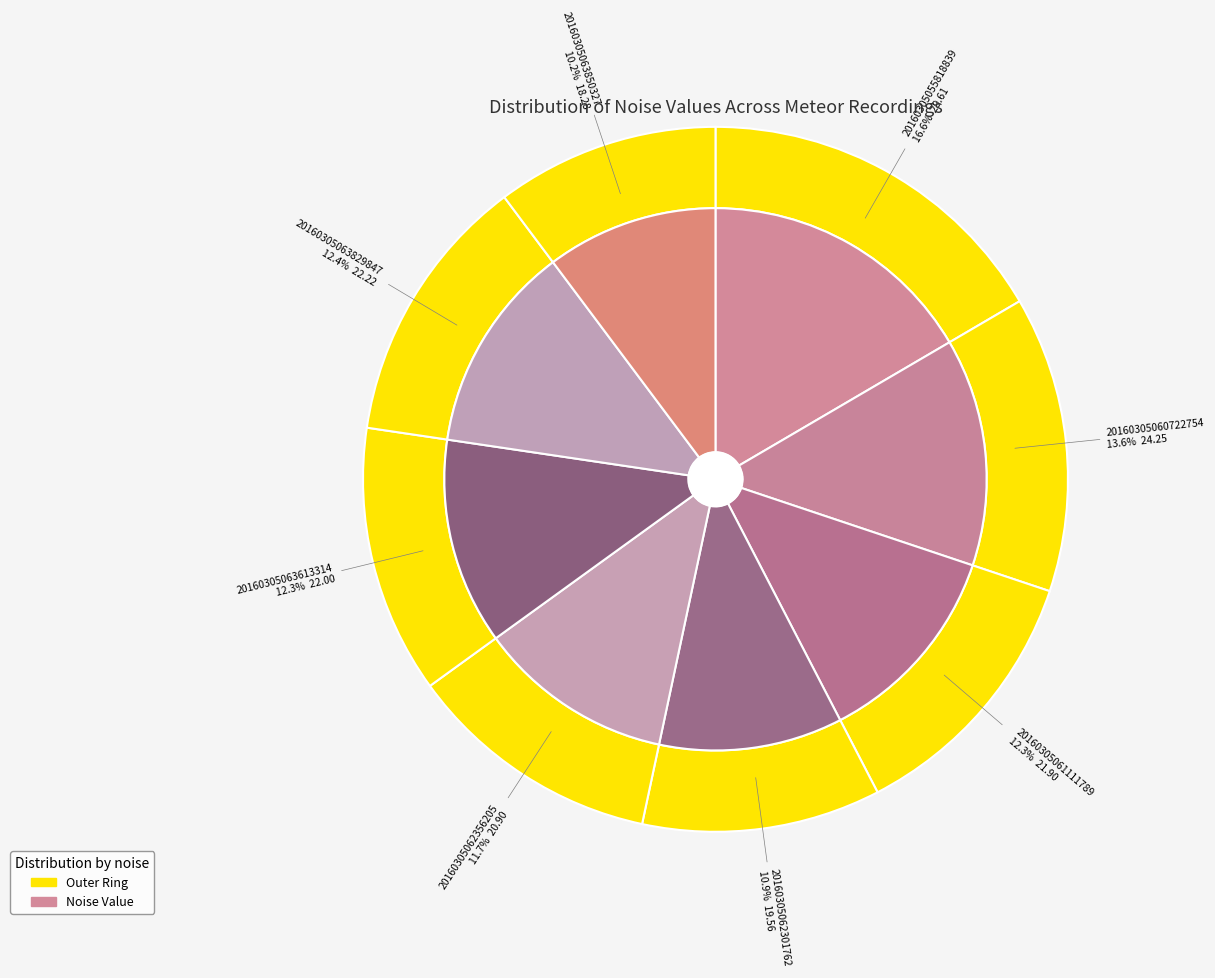

To the nearest percent, what is the combined percentage of 20160305062356205 and 20160305063613314?

24%